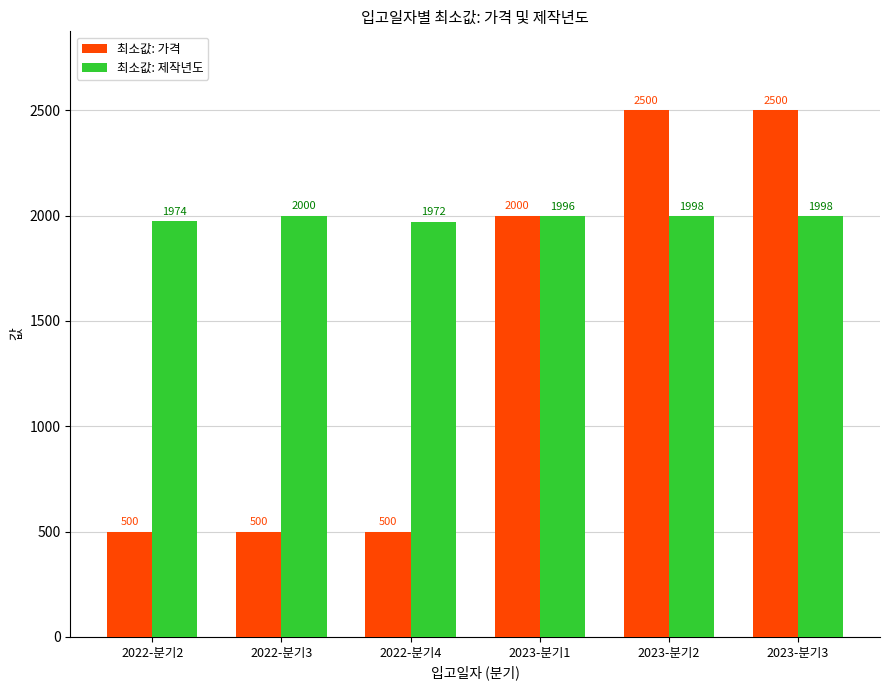

What is the minimum value shown in the chart?

500